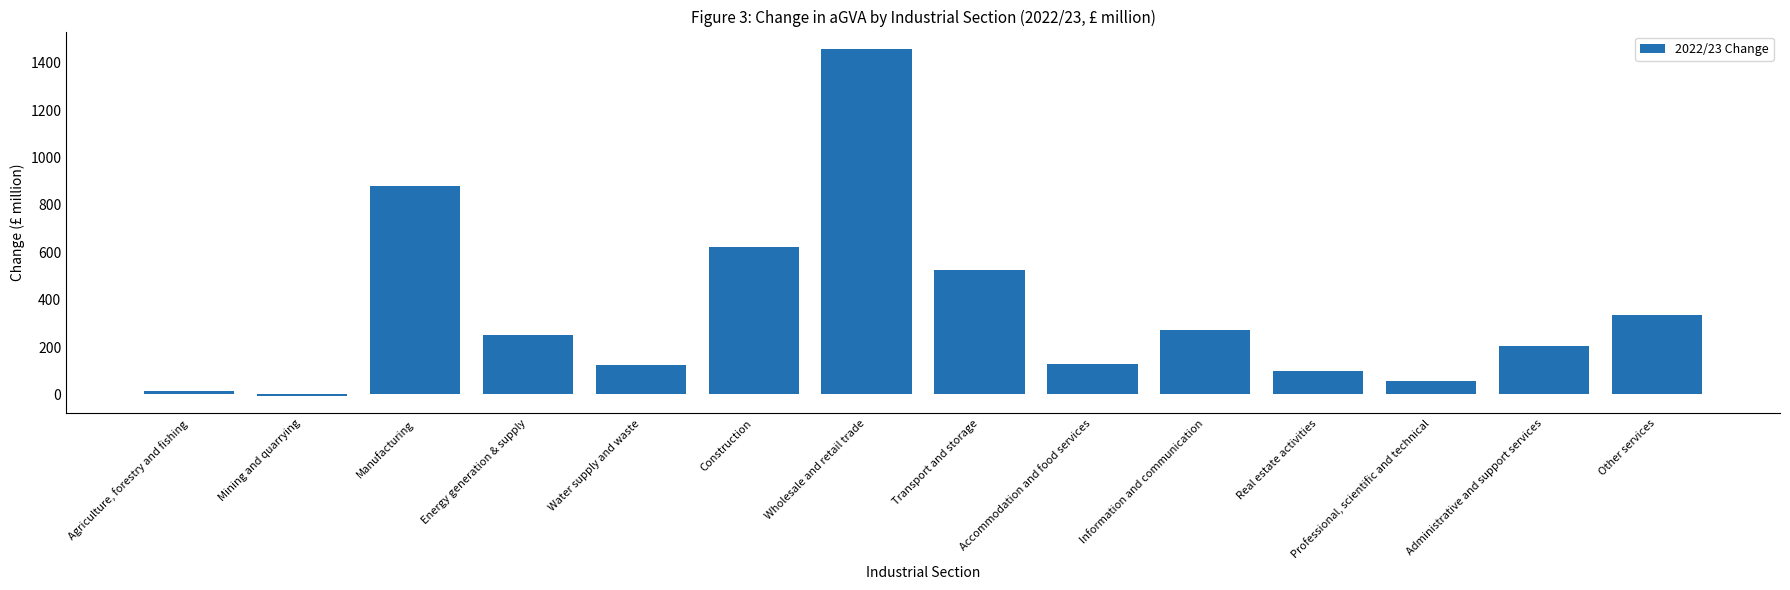

Reading left to right, list all the values displayed in this chart.

Agriculture, forestry and fishing=15.8	Mining and quarrying=-6.6	Manufacturing=881.2	Energy generation & supply=253.1	Water supply and waste=122.9	Construction=624.4	Wholesale and retail trade=1458.2	Transport and storage=525.1	Accommodation and food services=130.5	Information and communication=270.3	Real estate activities=98.2	Professional, scientific and technical=58.2	Administrative and support services=204.7	Other services=335.8